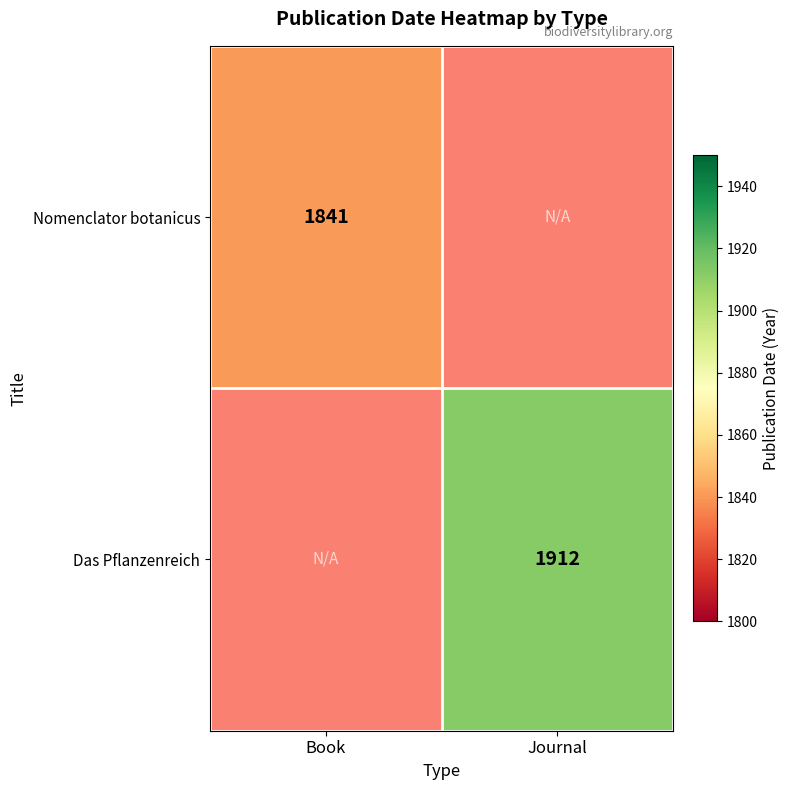

Is it true that Nomenclator botanicus equals 1841 at Book?

True